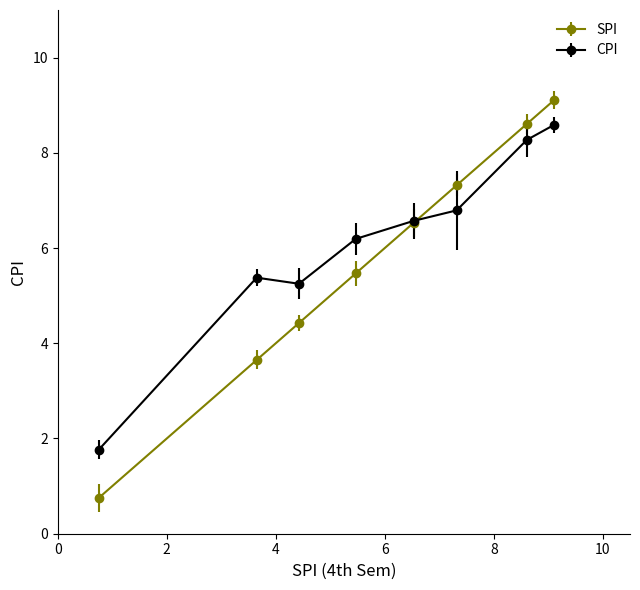

What are all the series names shown in the legend?

SPI, CPI